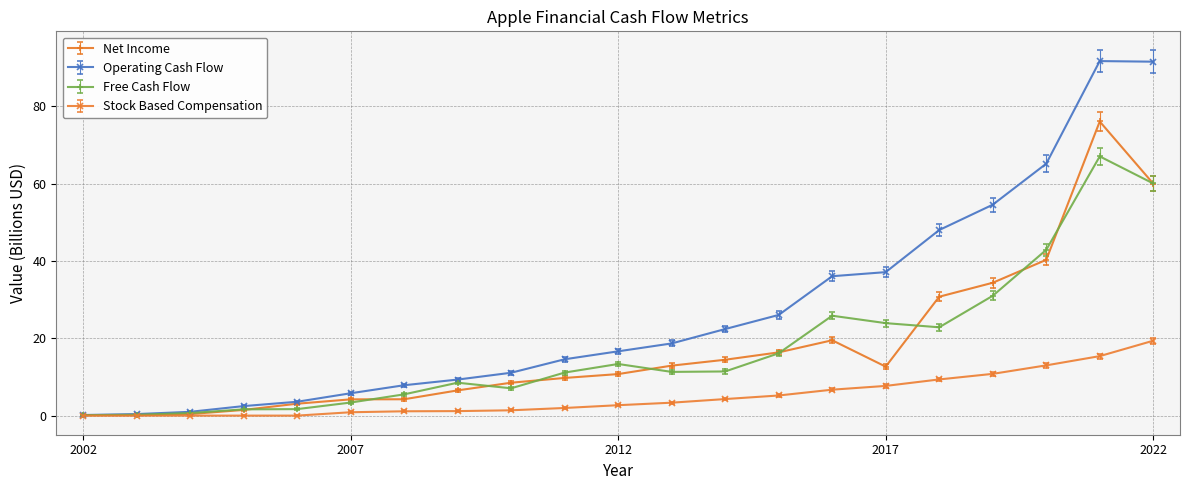

List the series in order of their peak value, lowest first.

Stock Based Compensation, Free Cash Flow, Net Income, Operating Cash Flow